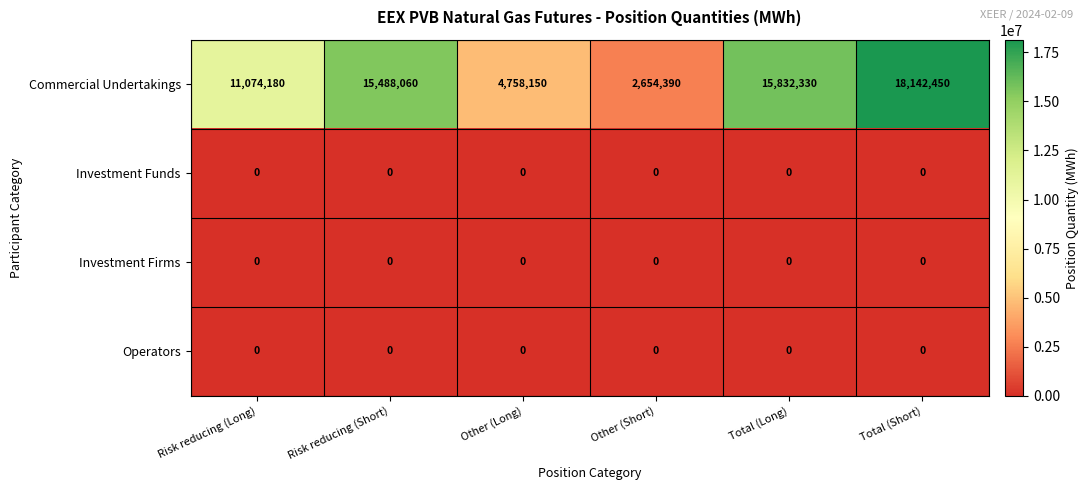

Is the value of Commercial Undertakings at Risk reducing (Short) greater than the value of Investment Firms at Total (Long)?

Yes